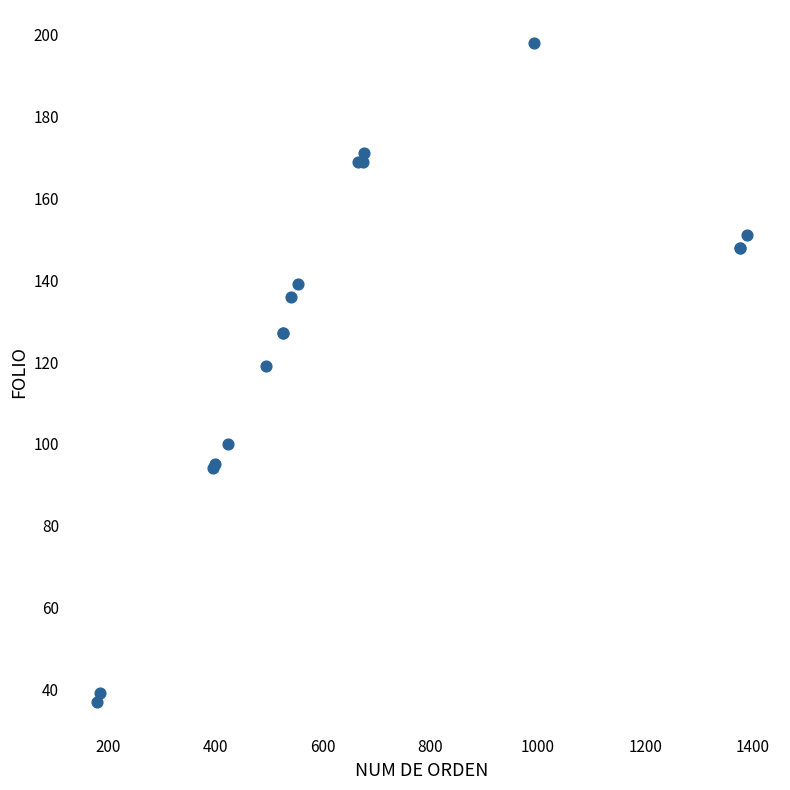

What Y value in the scatter plot is closest to 117?

119